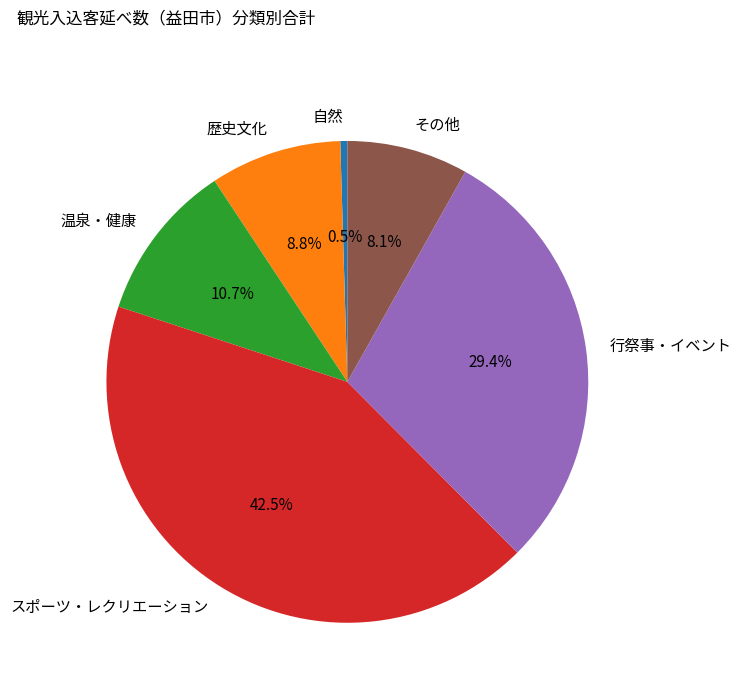

Does 温泉・健康 represent more than half of the total?

No